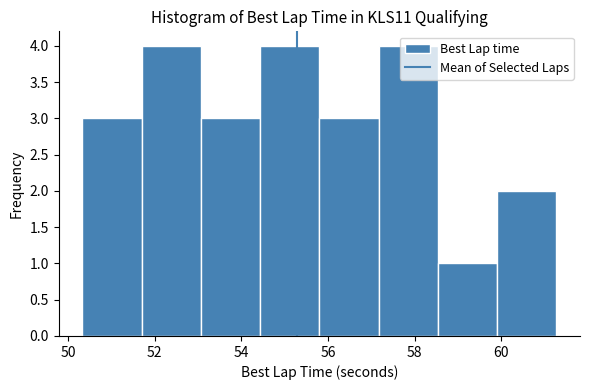

Reading left to right, transcribe this chart: for each bar, give the range it covers on the x-axis and its height. Neither the bar edges nor the heights are printed on the chart, so give them approximately, as read against the axes.

50.4 to 51.6: 3
51.6 to 53.0: 4
53.0 to 54.4: 3
54.4 to 55.8: 4
55.8 to 57.2: 3
57.2 to 58.6: 4
58.6 to 60.0: 1
60.0 to 61.2: 2